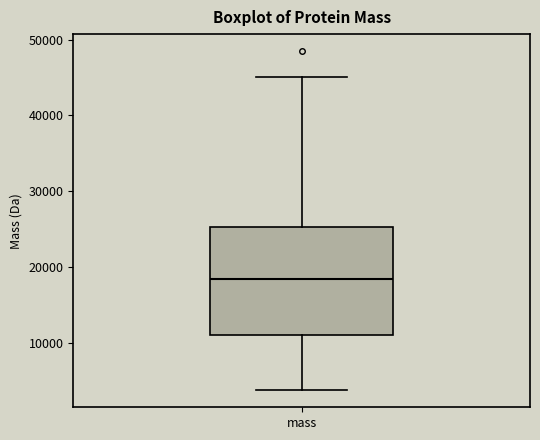

Where is the upper edge of the box for mass on the y-axis? The values are not printed on the chart, so give them approximately, as read against the axis.

25000